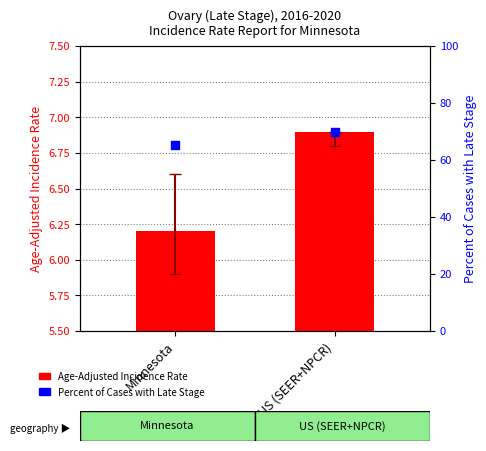

Is the value of Percent of Cases with Late Stage at Minnesota greater than the value of Age-Adjusted Incidence Rate at Minnesota?

Yes